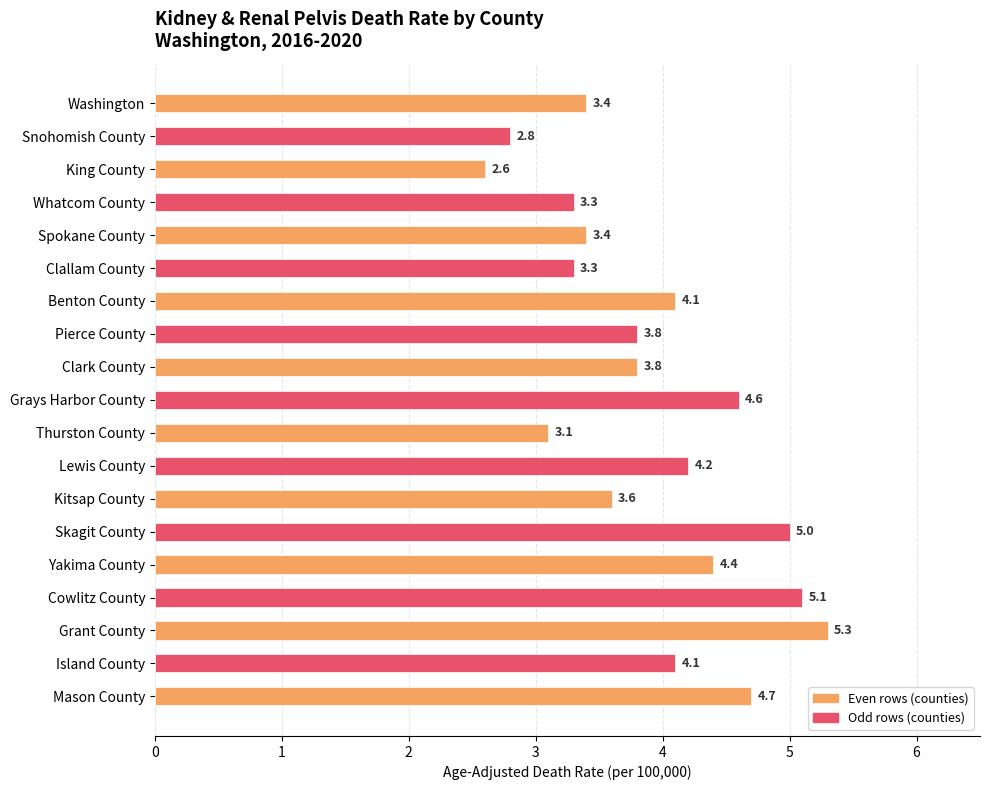

What is the value of the 6th bar from the top?

3.3